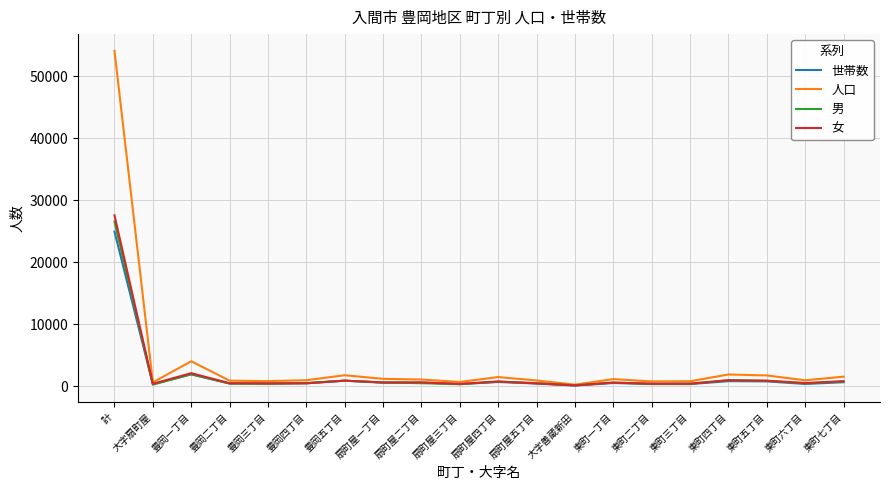

Which series has the largest range (max minus min)?

人口